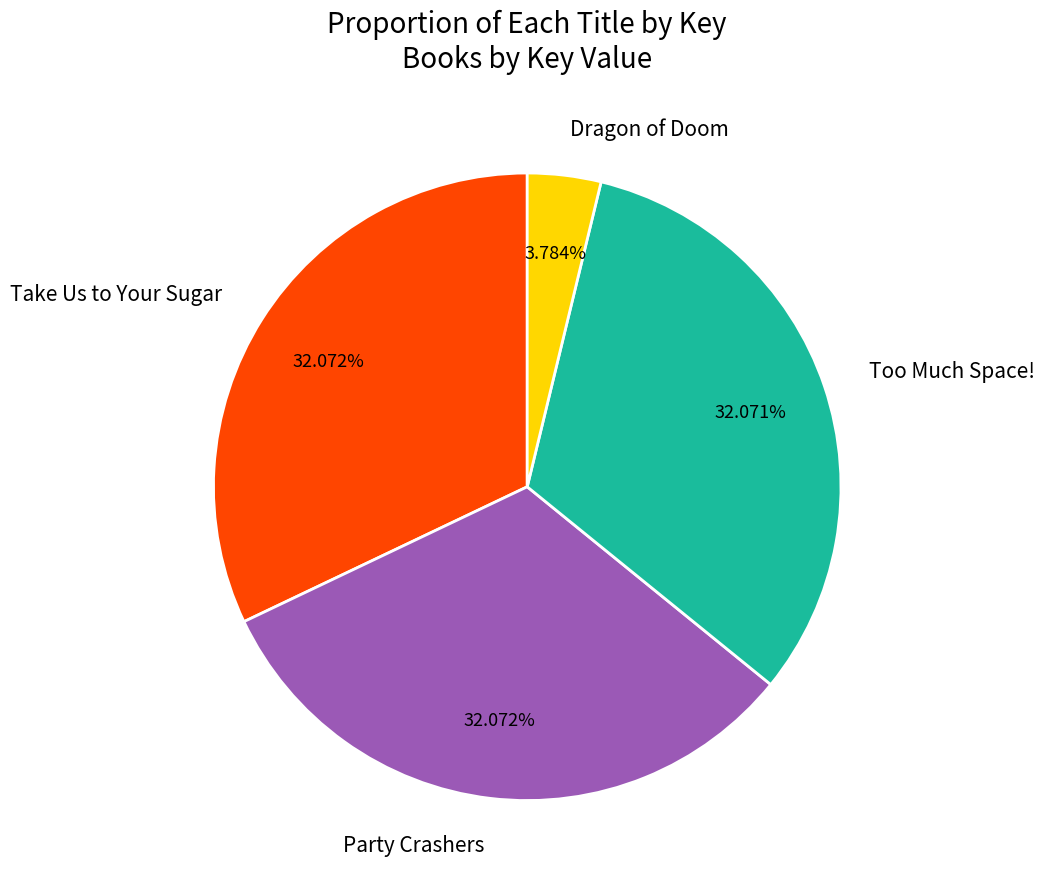

What percentage is the Dragon of Doom slice, to the nearest percent?

4%